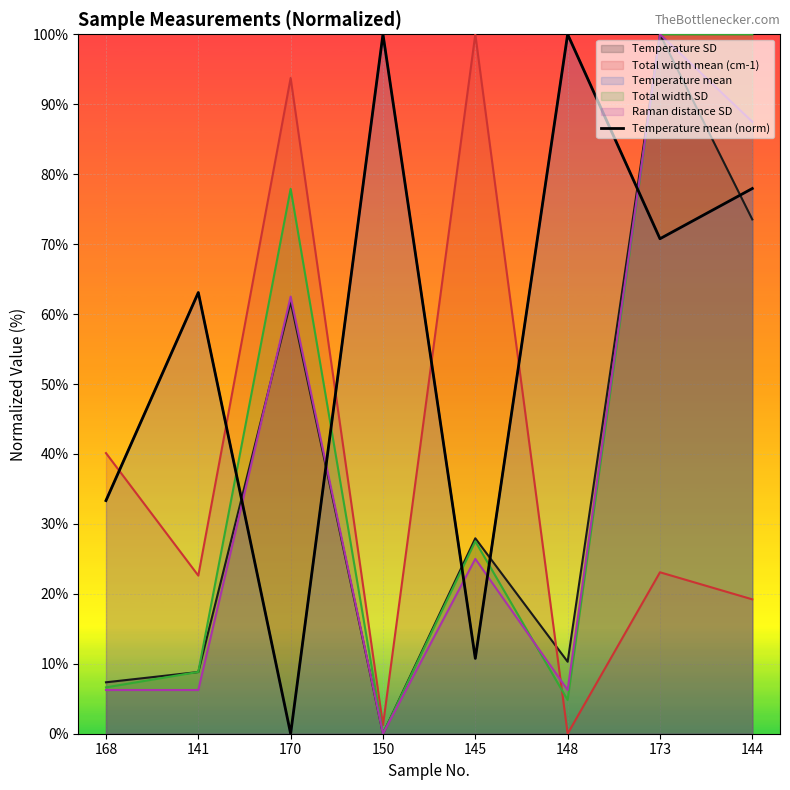

How many points are lower than both their immediate neighbors (excluding endpoints)?

3